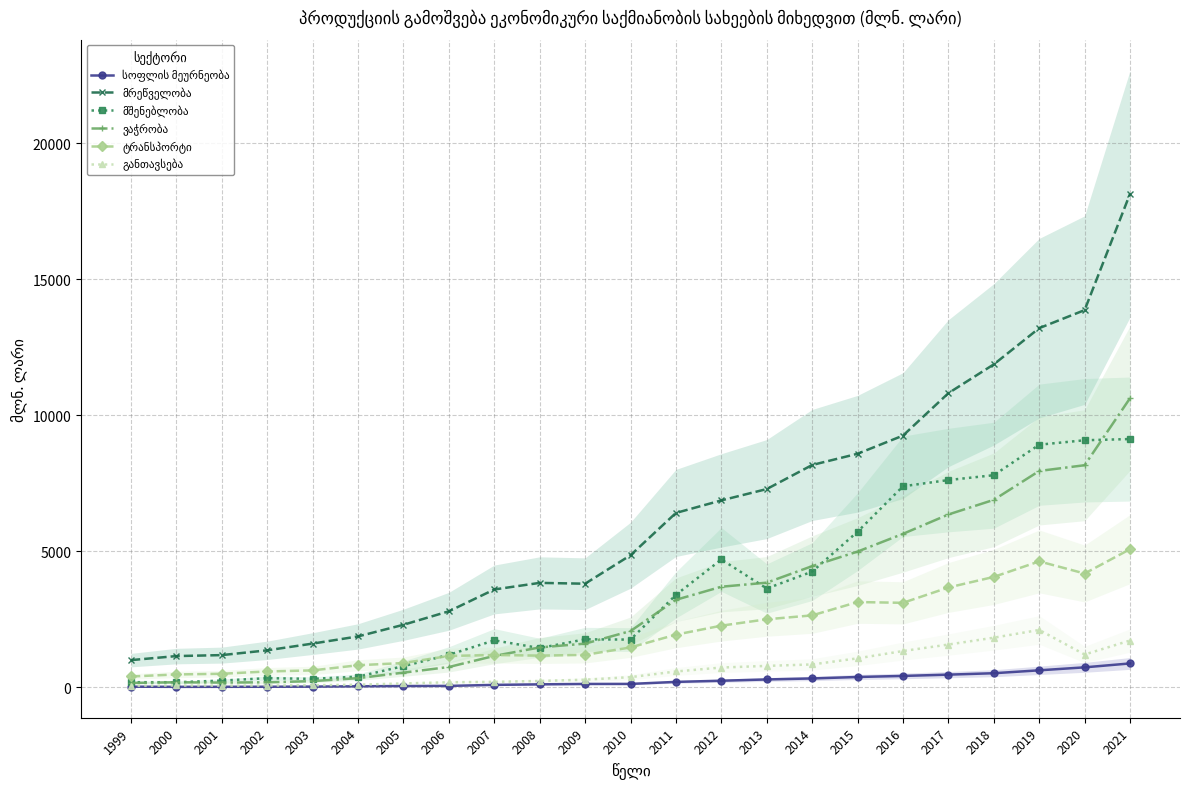

After their last crossing, which series has the higher values: ტრანსპორტი or ვაჭრობა?

ვაჭრობა